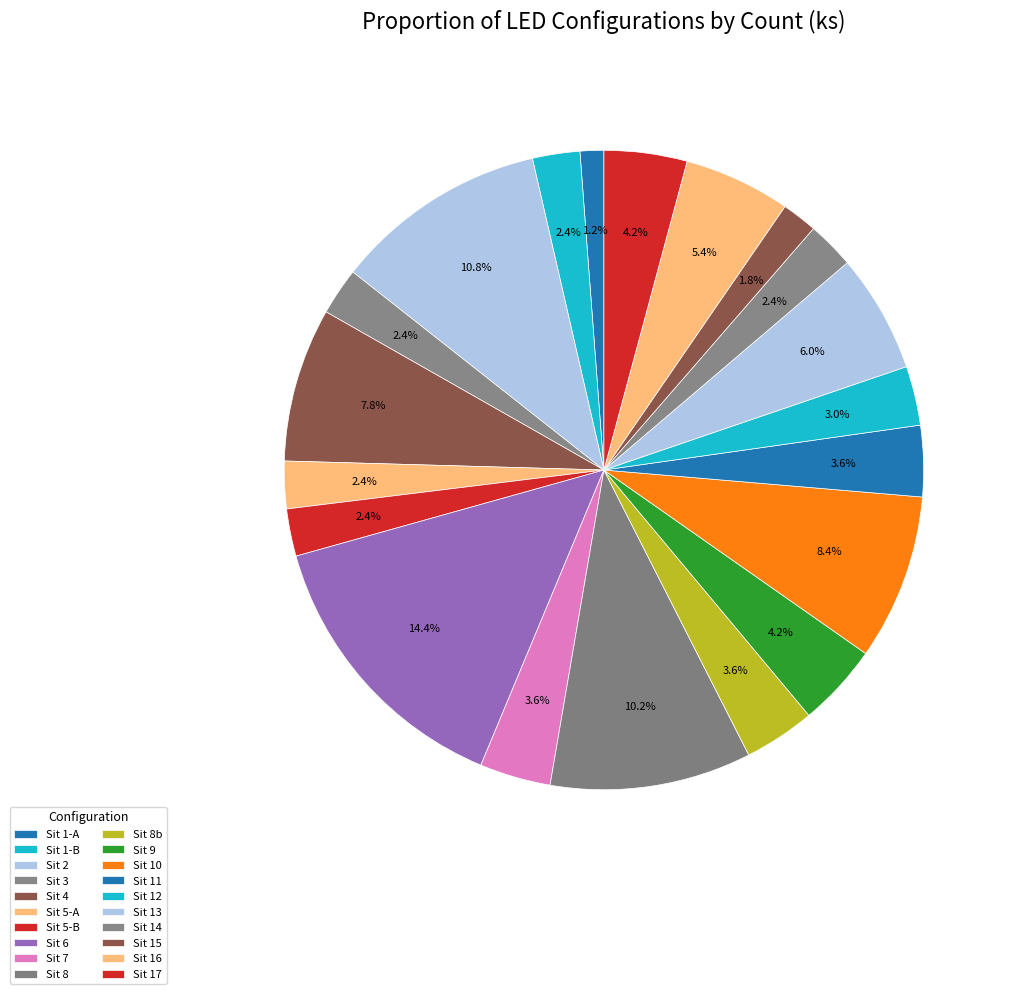

Count the number of slices in the pie.

20